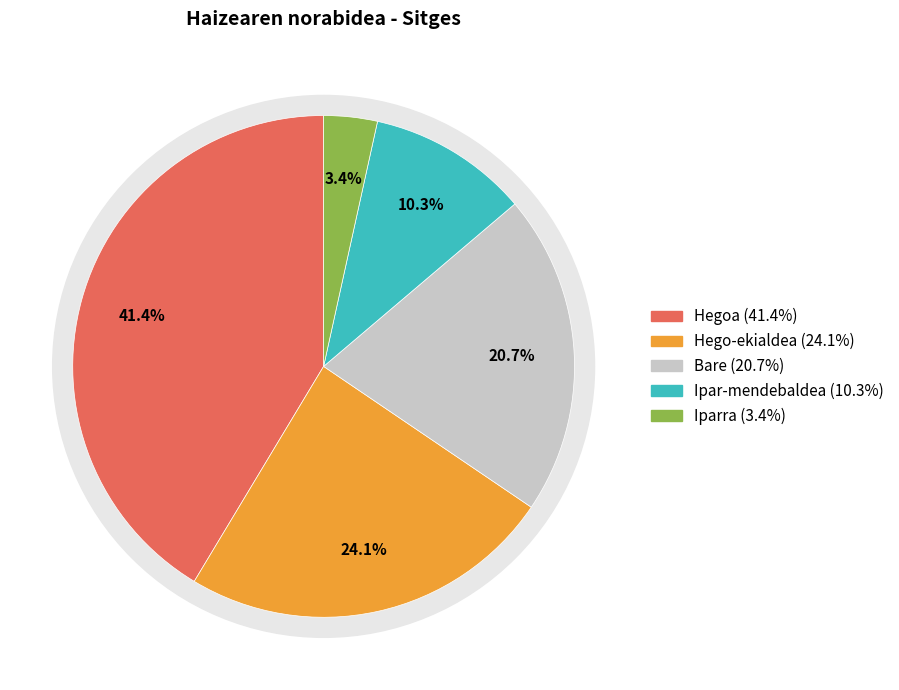

To the nearest percent, what is the difference between the Hego-ekialdea and Ipar-mendebaldea slice percentages?

14%